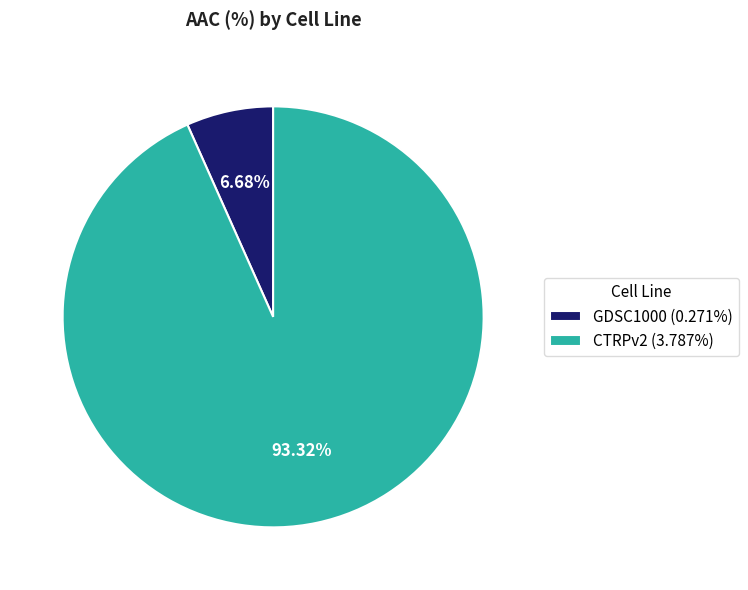

To the nearest percent, what is the difference between the largest and smallest slice percentages?

87%